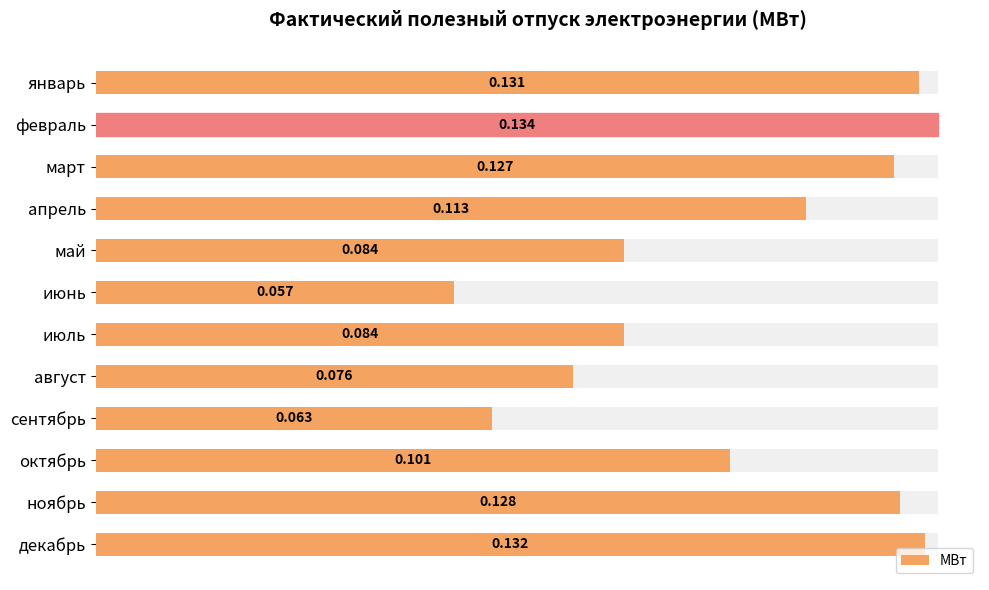

The value at апрель is 0.1. True or false?

True